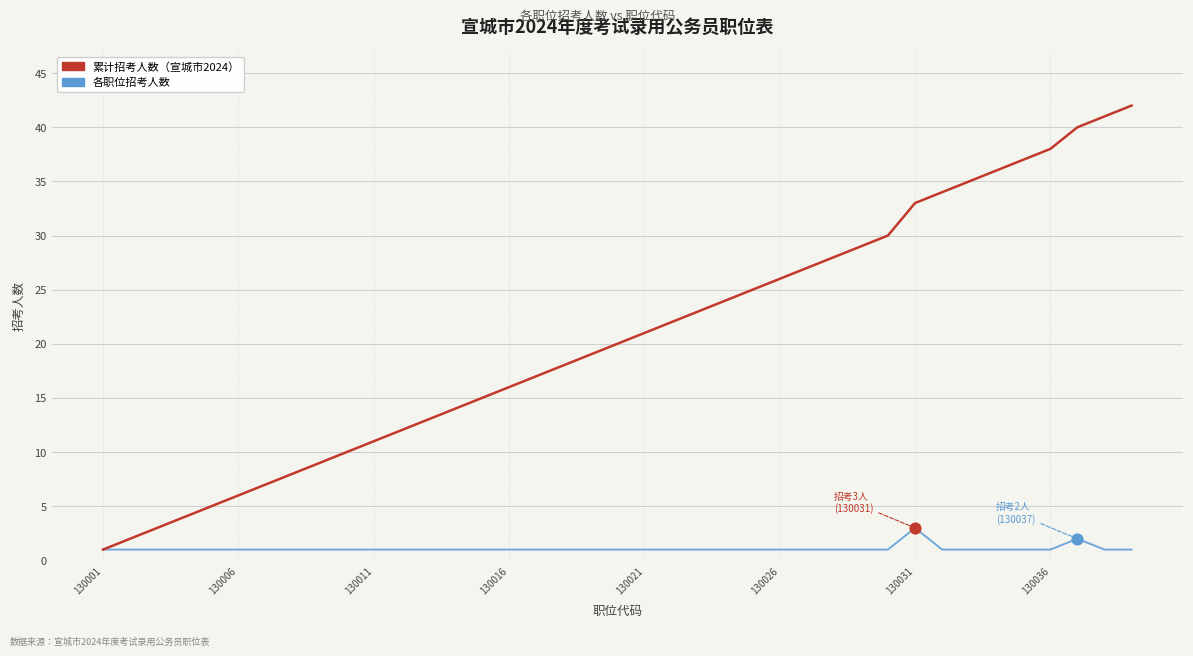

Which series has the largest total across all categories?

累计招考人数（宣城市2024）